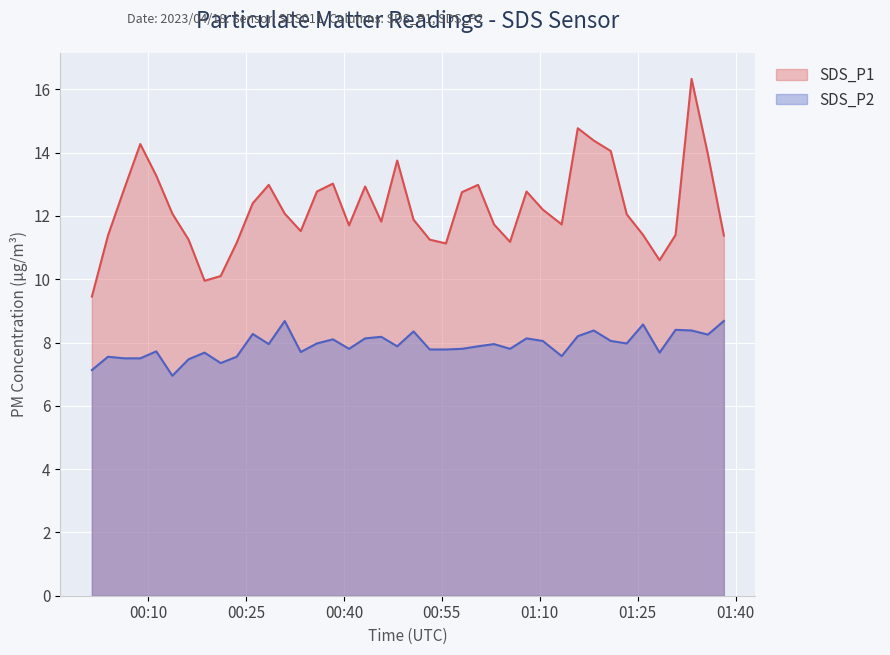

At which label is SDS_P2 closest to 7?

2023/04/18 00:13:43